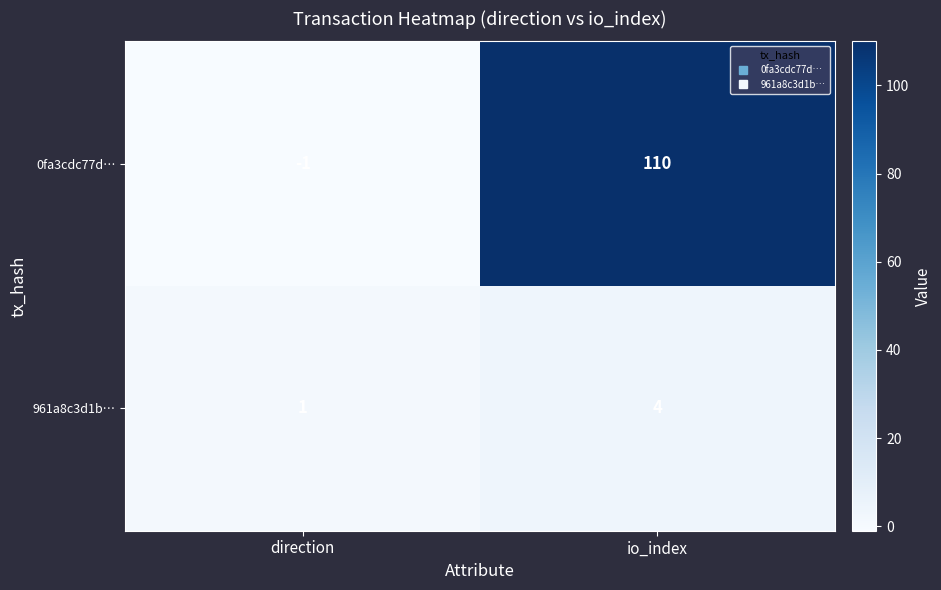

What is the difference between the maximum and minimum values in the 0fa3cdc77d… series?

111